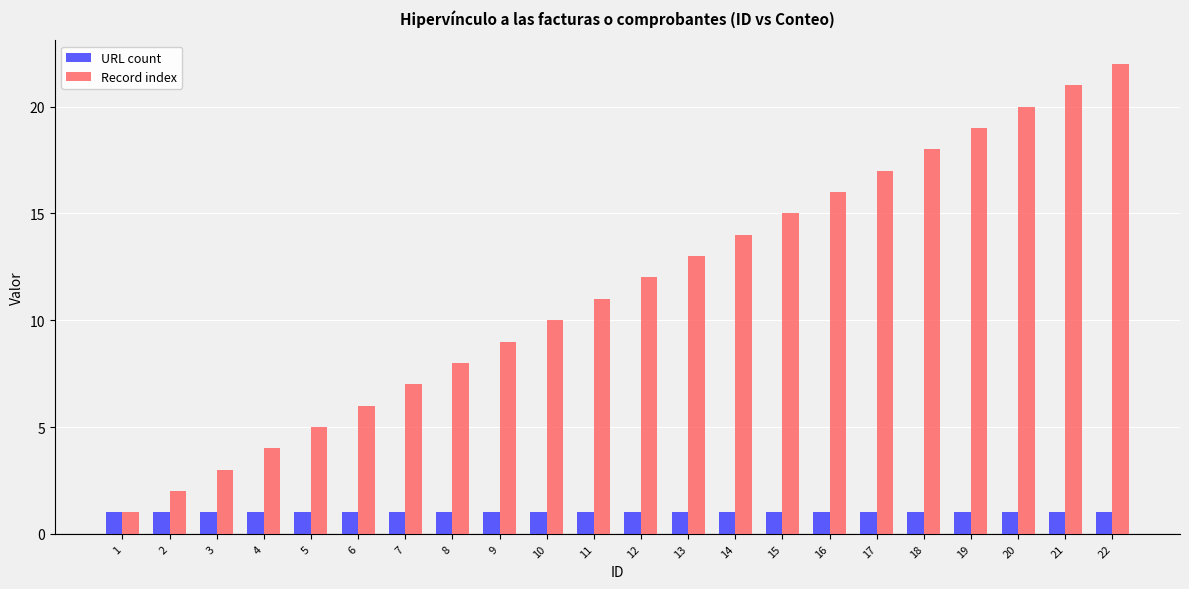

At which label does Record index reach its peak?

22